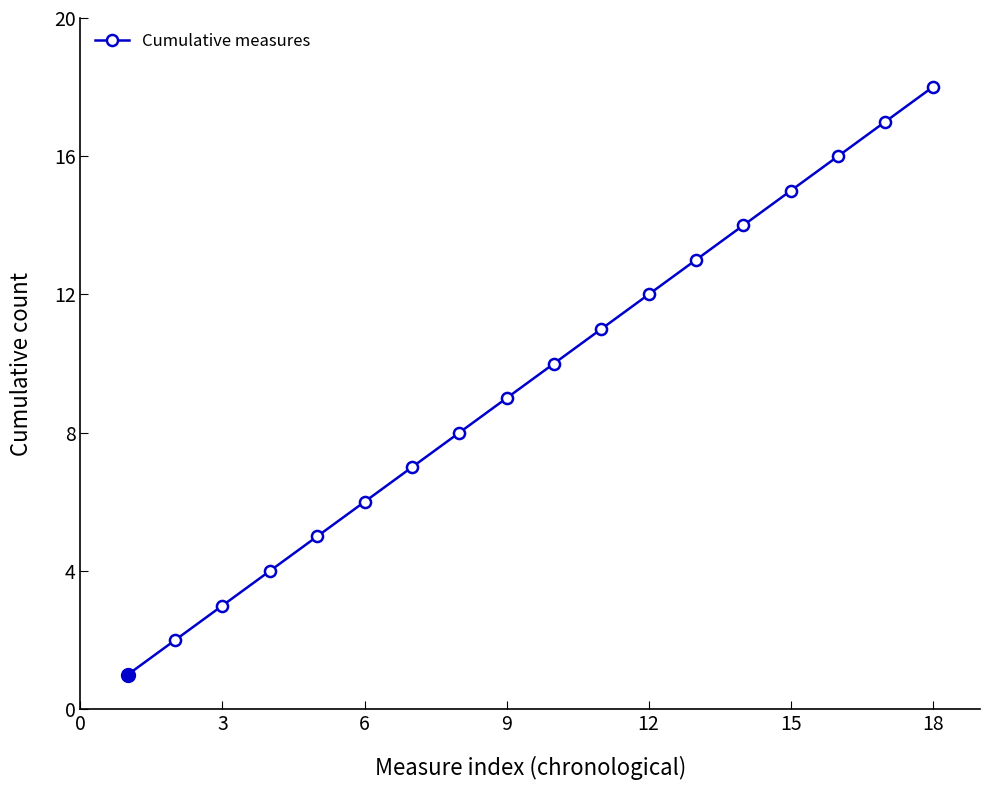

Reading left to right, transcribe all the data shown in this chart.

1	2	3	4	5	6	7	8	9	10	11	12	13	14	15	16	17	18